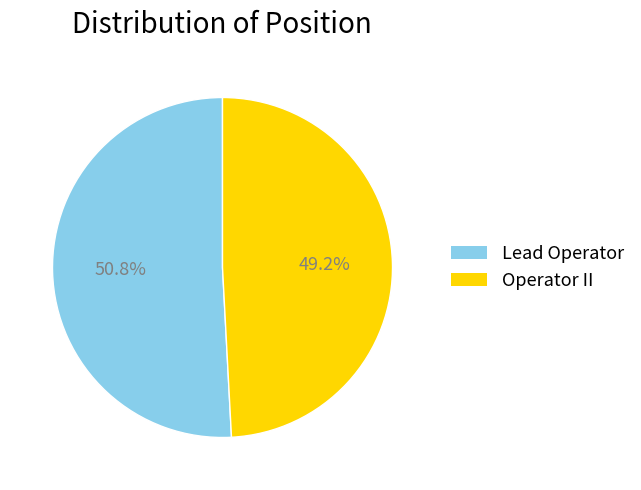

To the nearest percent, what is the difference between the Lead Operator and Operator II slice percentages?

2%